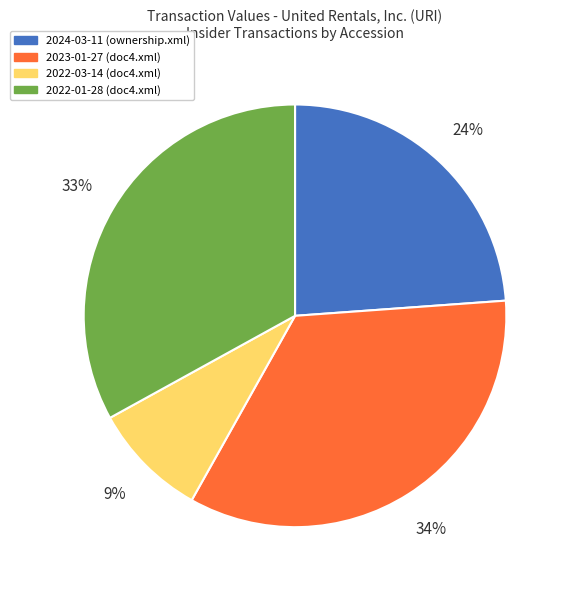

Does 2023-01-27 (doc4.xml) account for over 50% of the chart?

No